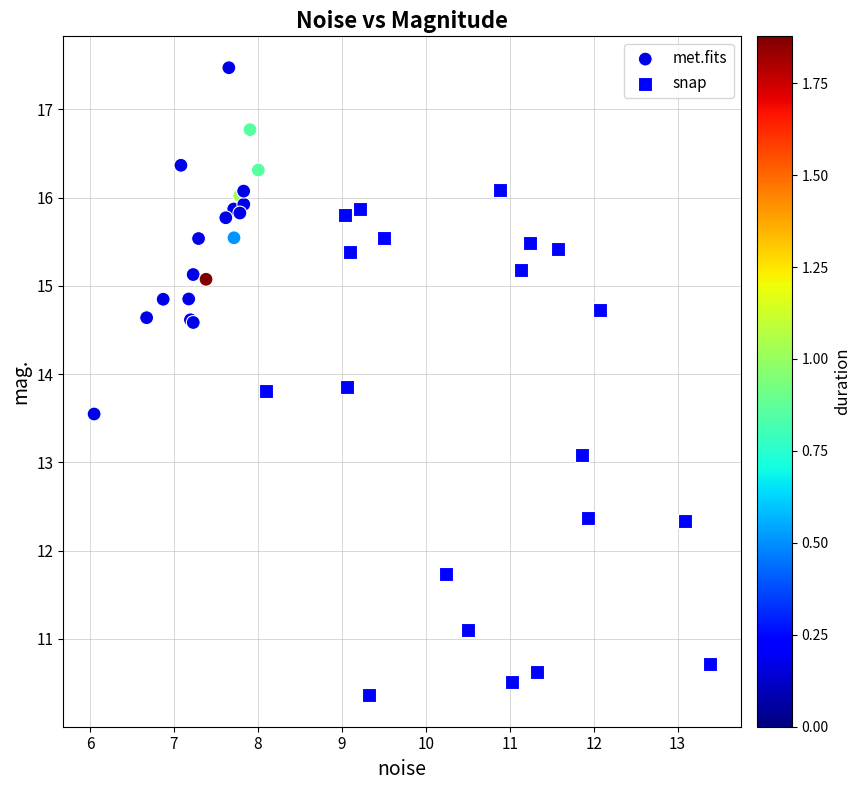

Which series has the widest spread of Y values?

snap